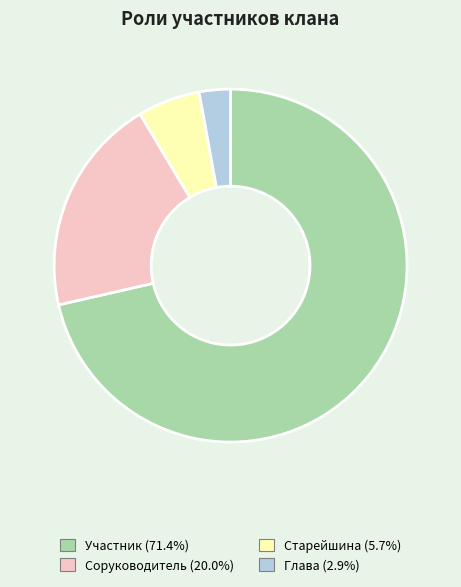

Rank the categories by value from lowest to highest.

Глава, Старейшина, Соруководитель, Участник